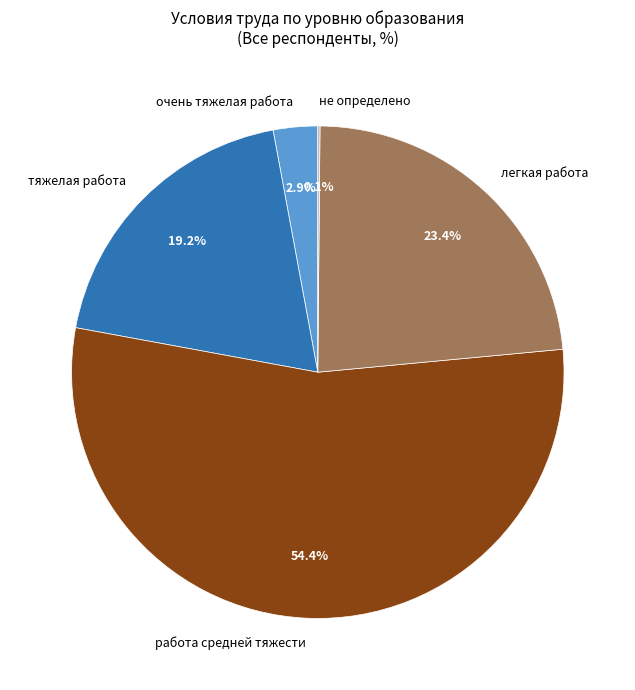

What is the majority slice?

работа средней тяжести